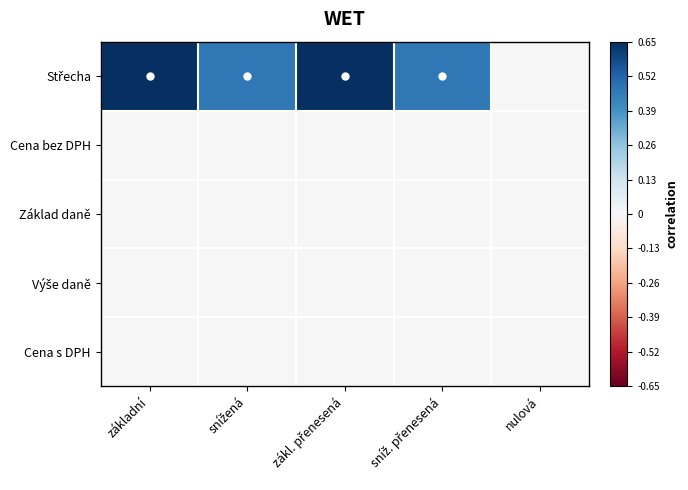

Which label corresponds to the smallest value in the chart?

nulová